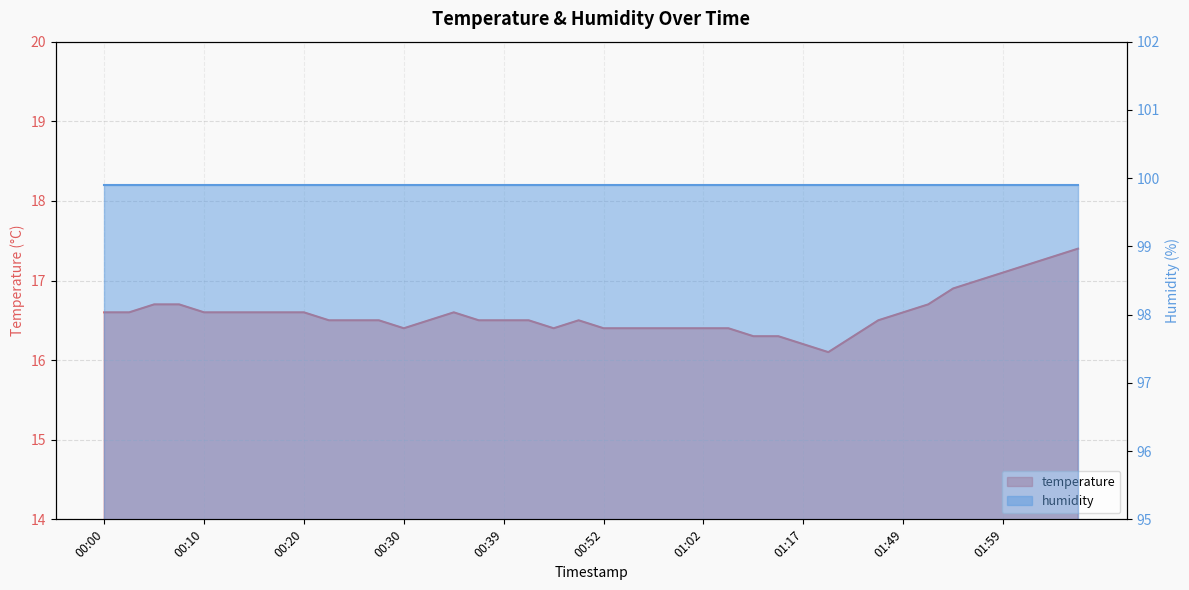

What is the label of the 10th point from the right?

01:38